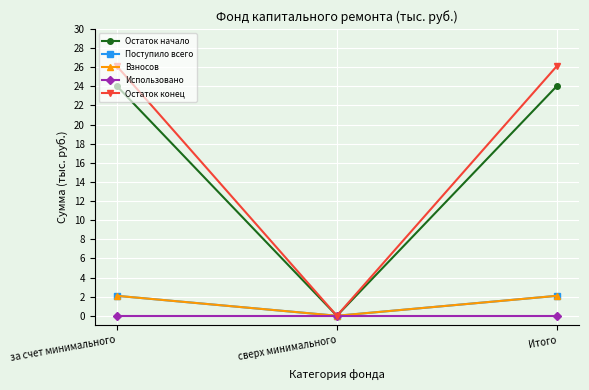

How many lines are shown in the chart?

5